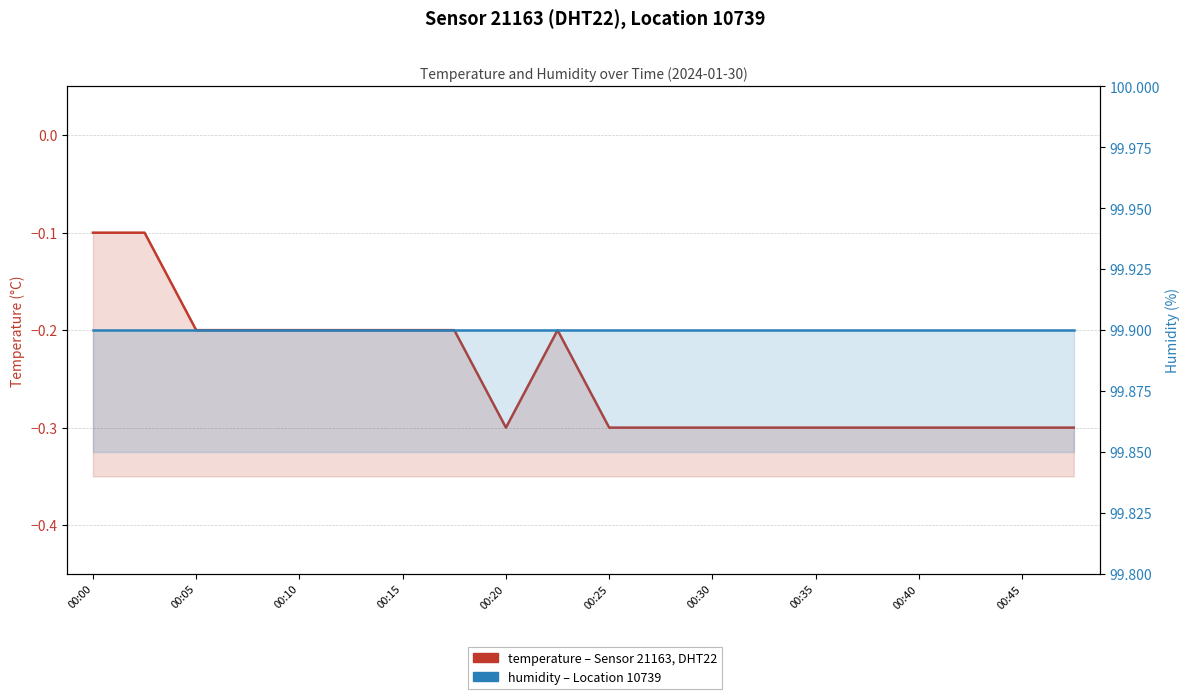

What value does the humidity series have at 00:30?

99.9